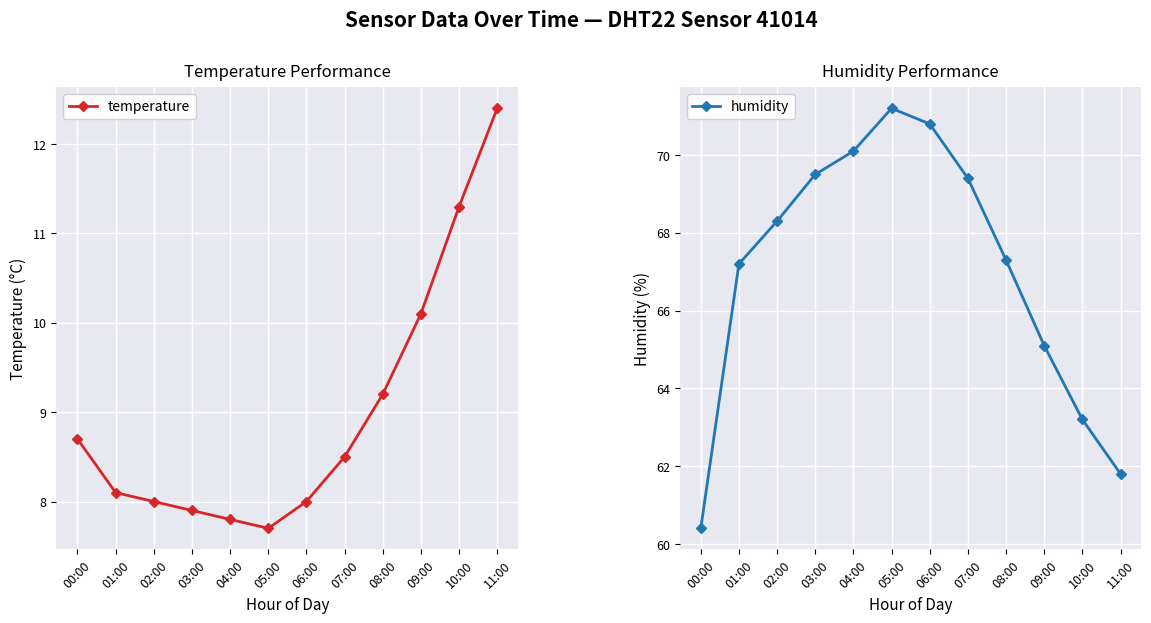

At which label is humidity closest to 65?

09:00